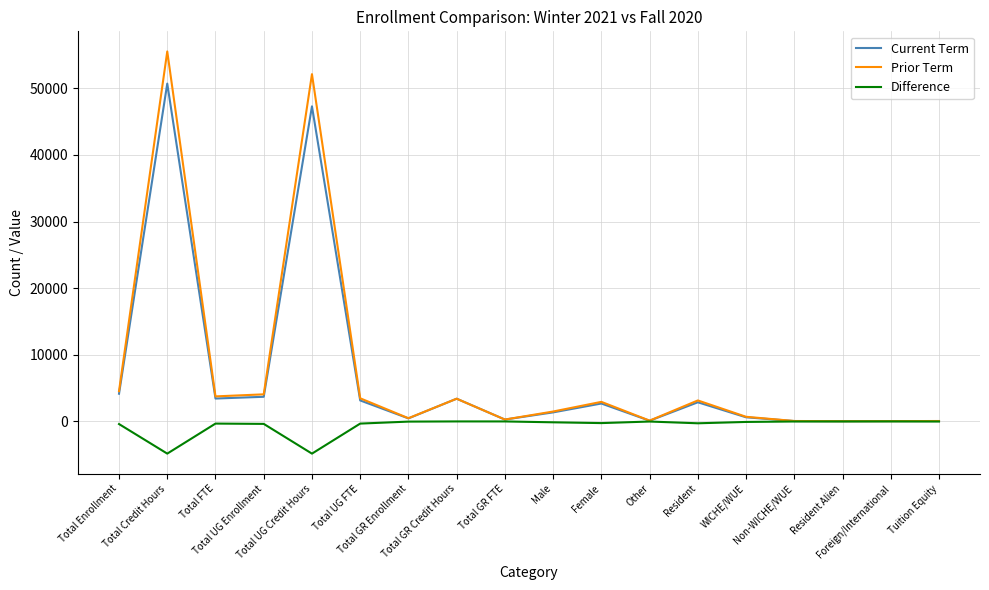

What is the highest value of the Prior Term series?

55537.0